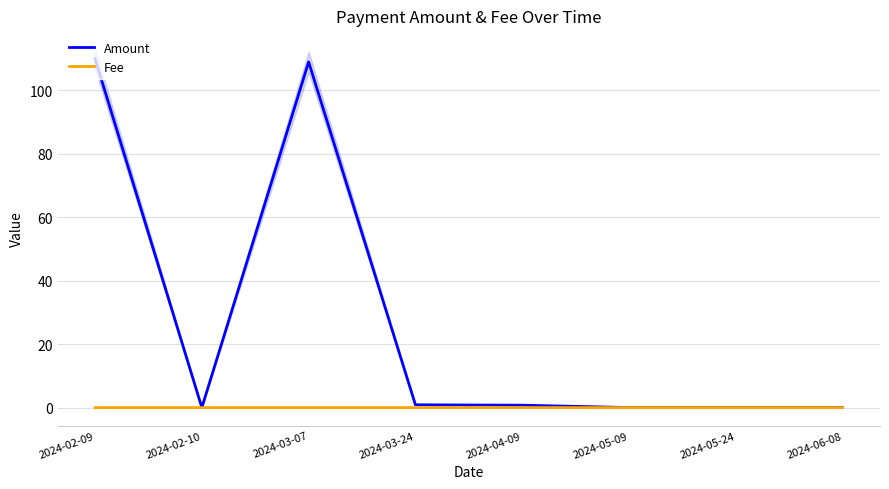

Which series changed the most between 2024-03-07 and 2024-05-24?

Amount